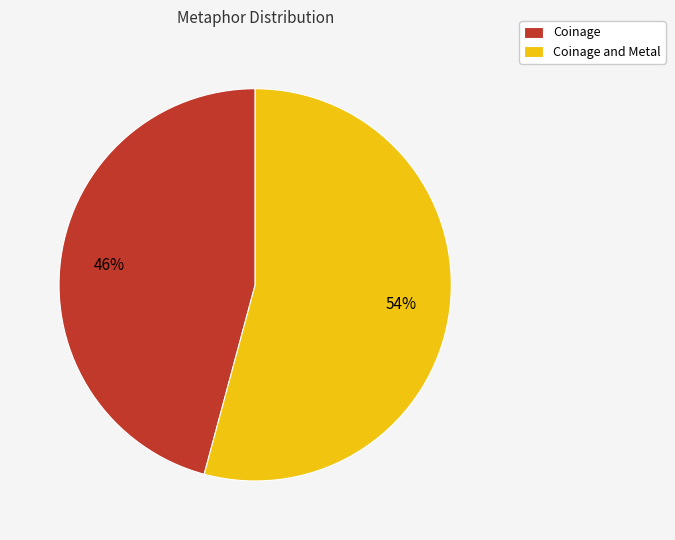

What is the majority slice?

Coinage and Metal